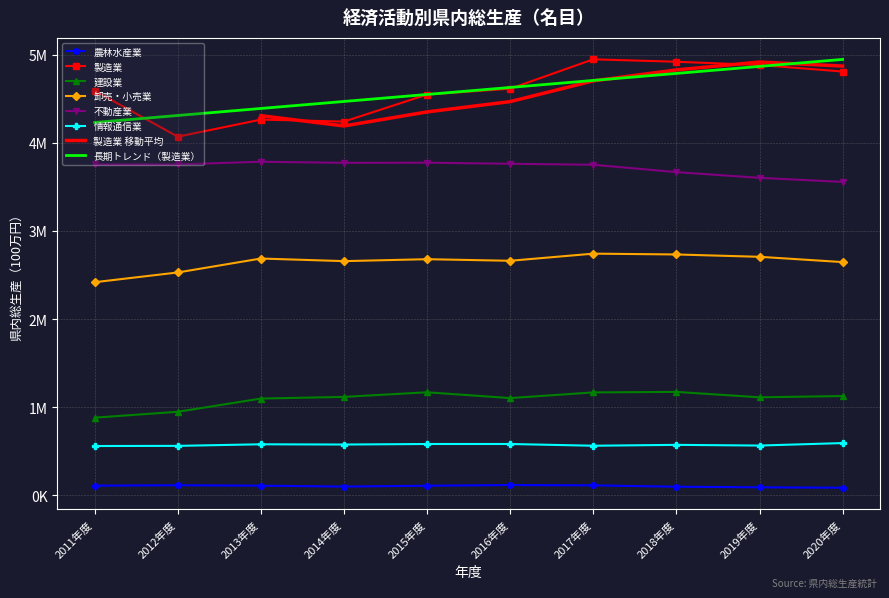

The 農林水産業 series shows 29327 at 2011年度. True or false?

False